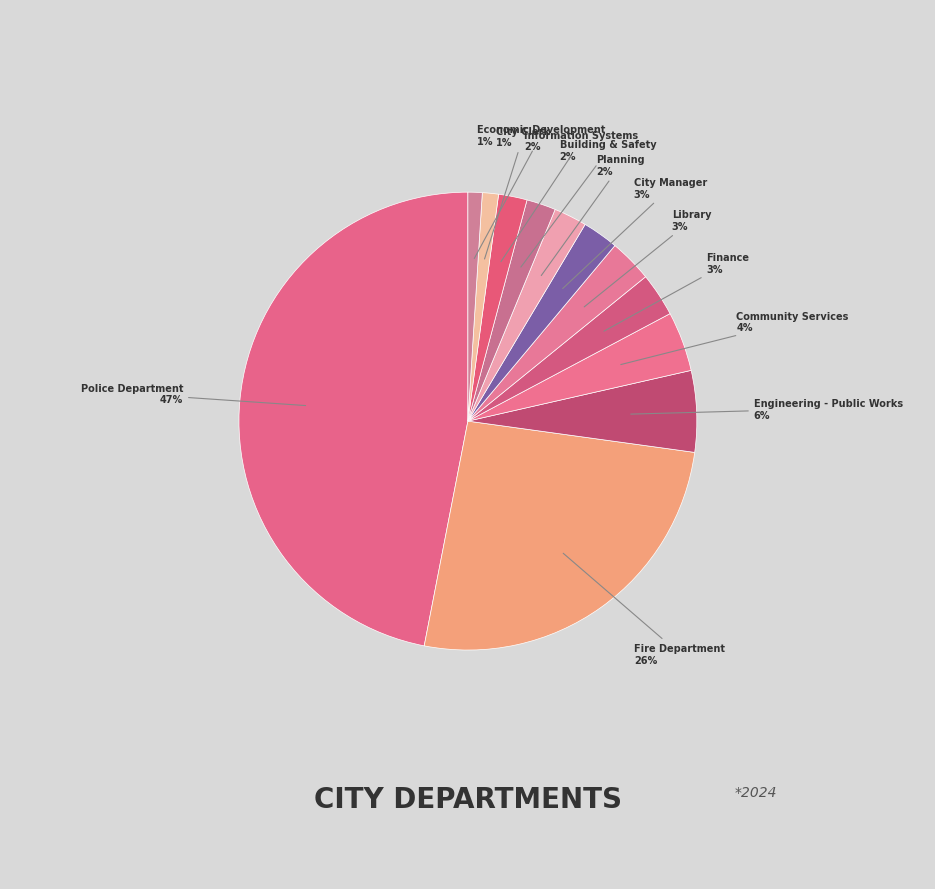

Which has a higher value, City Manager or Engineering - Public Works?

Engineering - Public Works